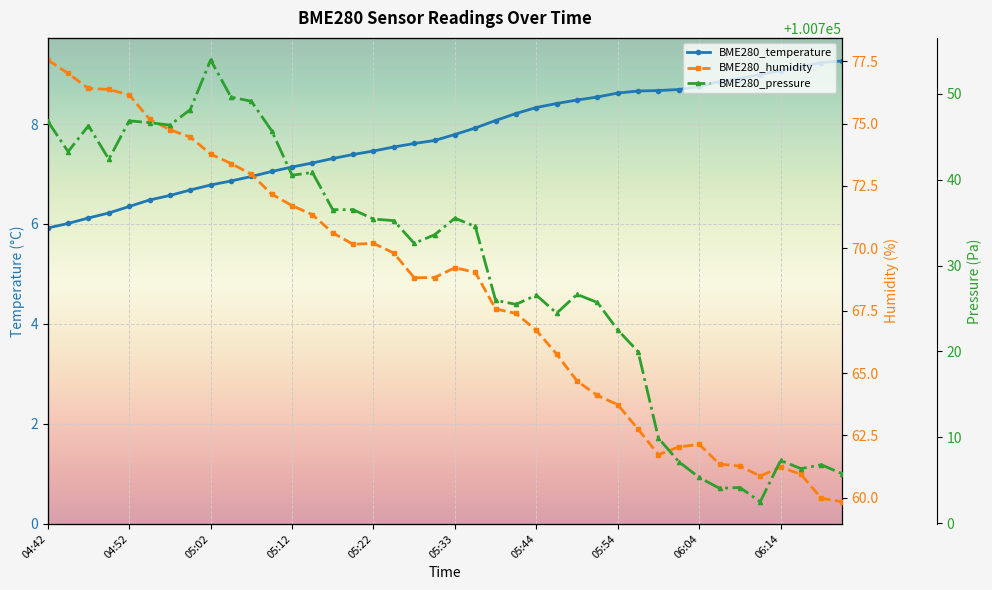

What is the value of the BME280_temperature point at the 17th from the left?

7.5